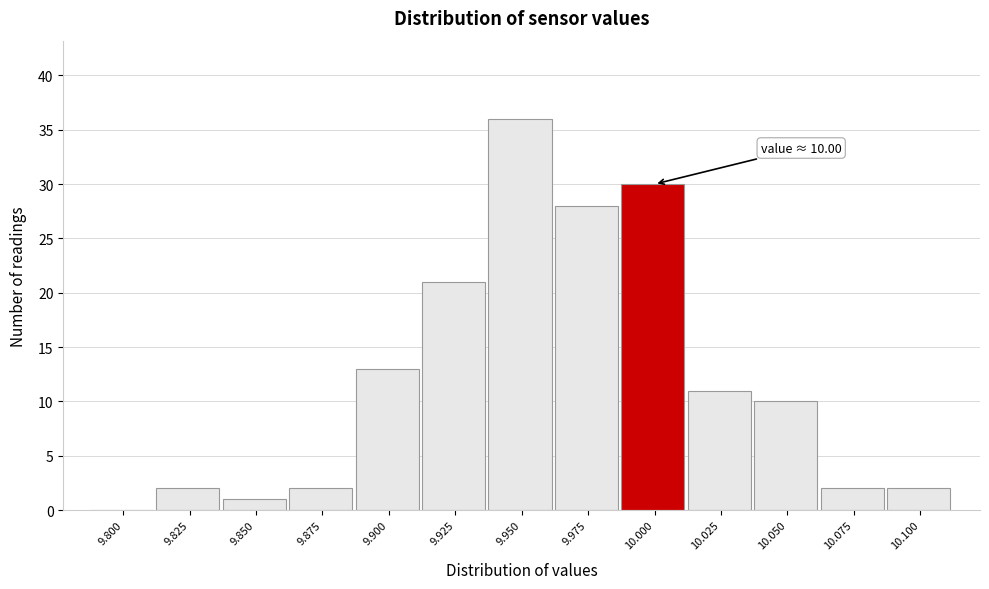

Reading left to right, what are all the values shown in this chart?

9.800=0	9.825=2	9.850=1	9.875=2	9.900=13	9.925=21	9.950=36	9.975=28	10.000=30	10.025=11	10.050=10	10.075=2	10.100=2